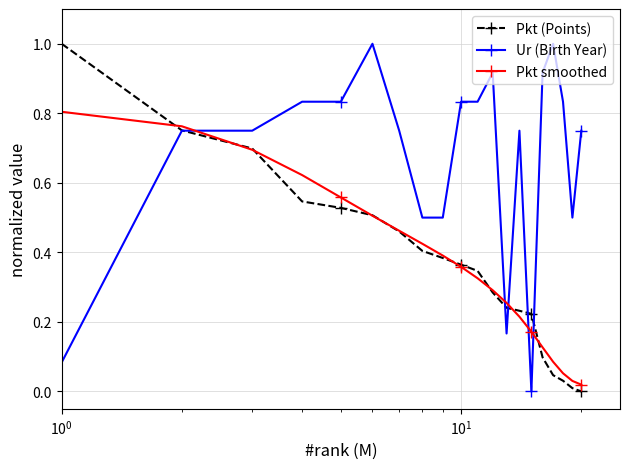

True or false: Pkt (Points) has more than 1 points higher than both neighbors.

False